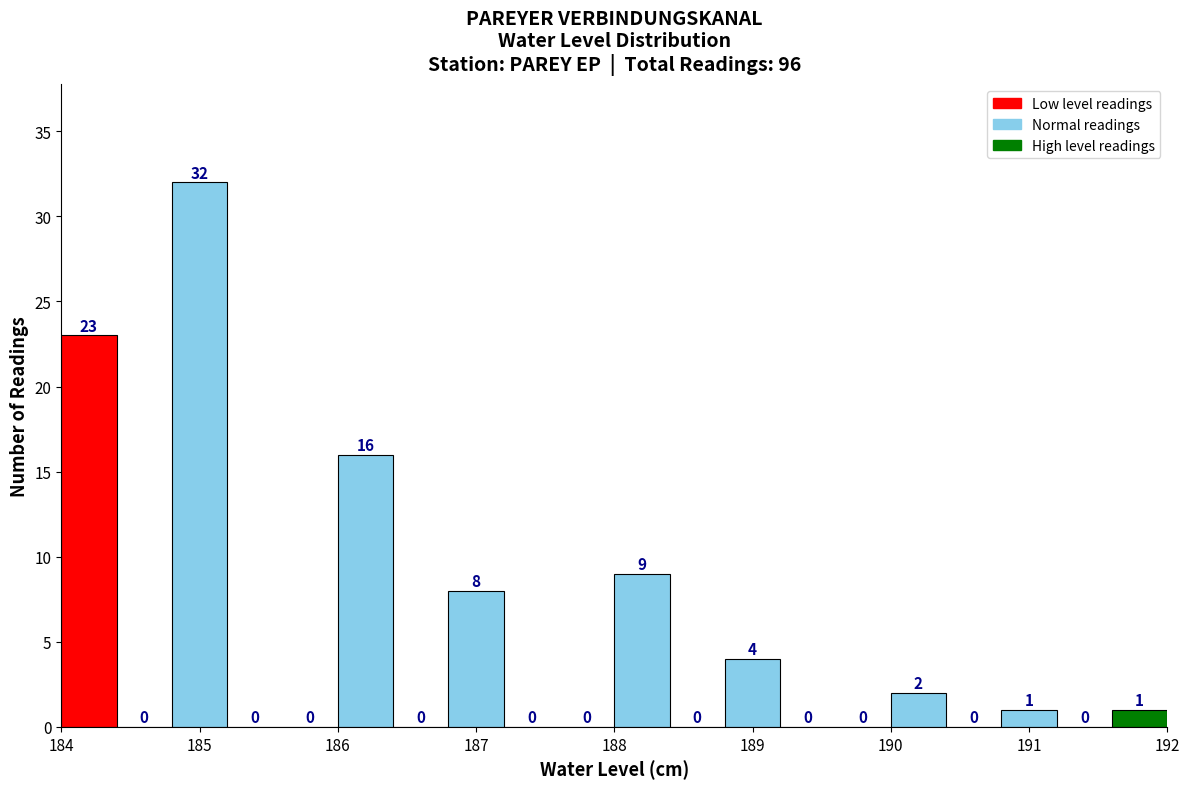

Which range on the x-axis has the tallest bar?

184.8 to 185.2